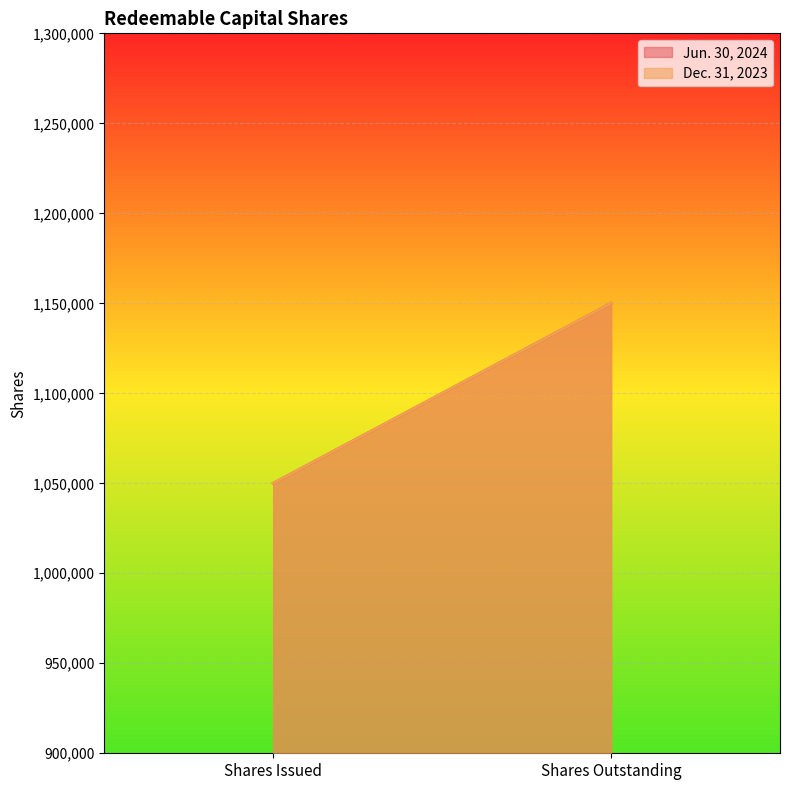

What is the difference between the maximum and minimum values in the Jun. 30, 2024 series?

100000